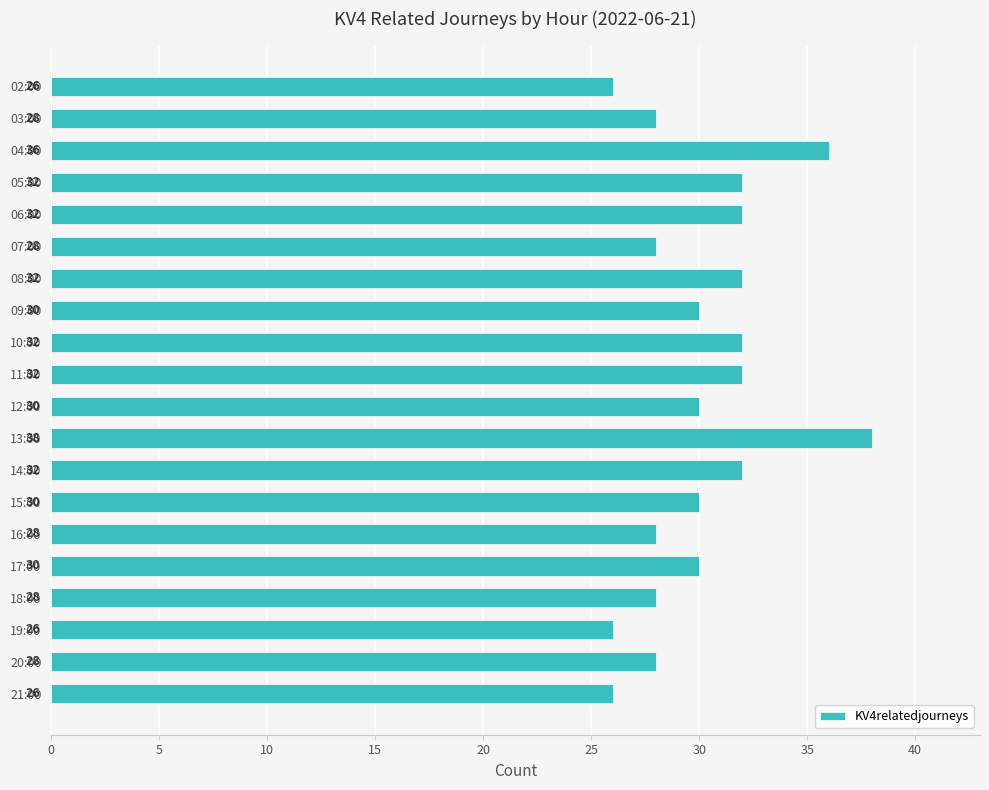

Read the value at 07:00.

28